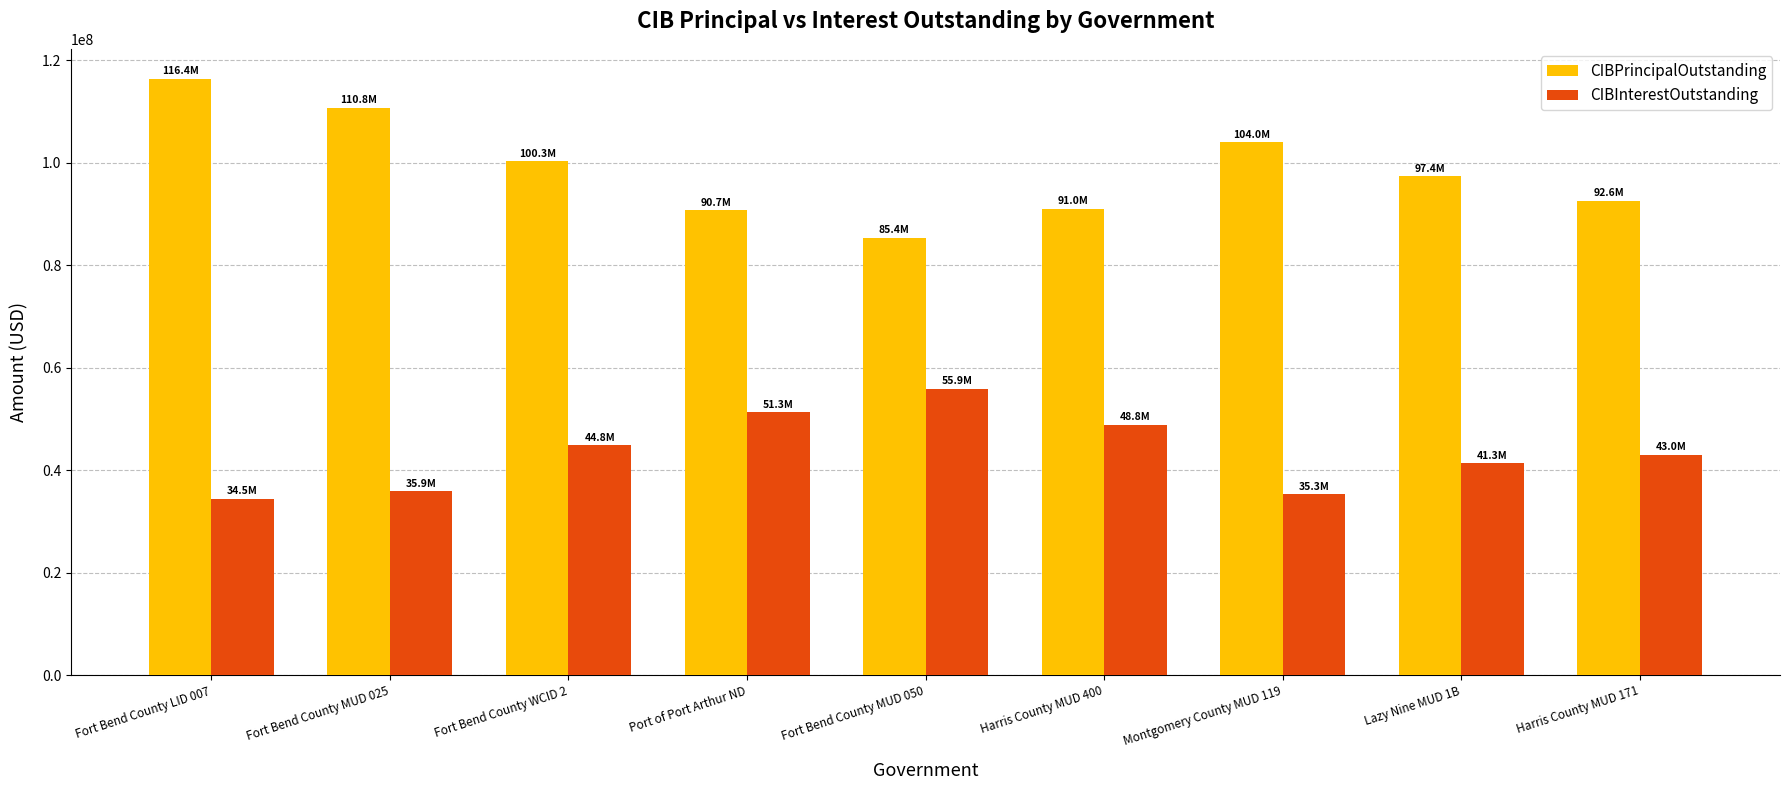

Rank the series by their maximum value, from highest to lowest.

CIBPrincipalOutstanding, CIBInterestOutstanding